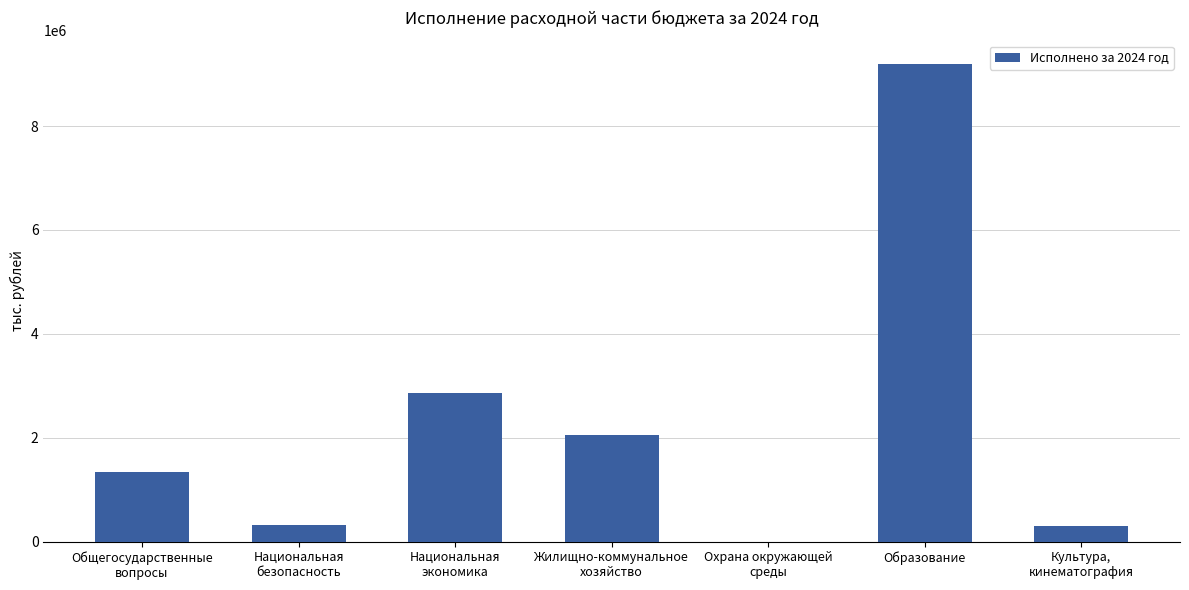

How many data points does each series have?

7